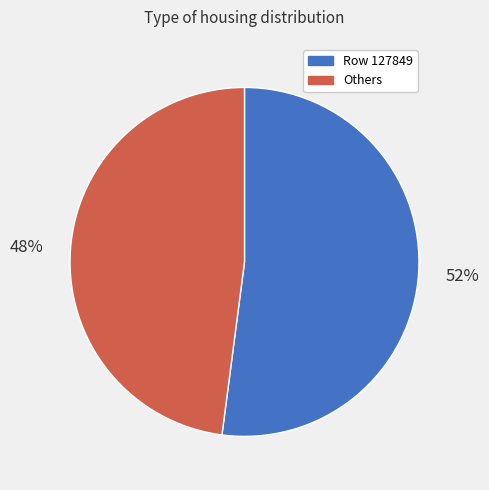

To the nearest percent, what portion does Row 127849 represent?

52%